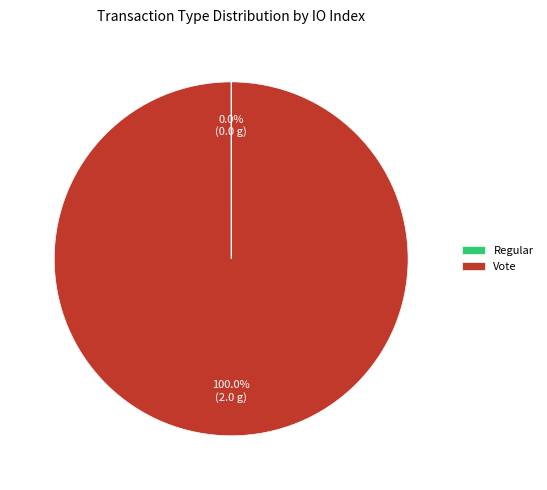

Which slice is the largest?

Vote